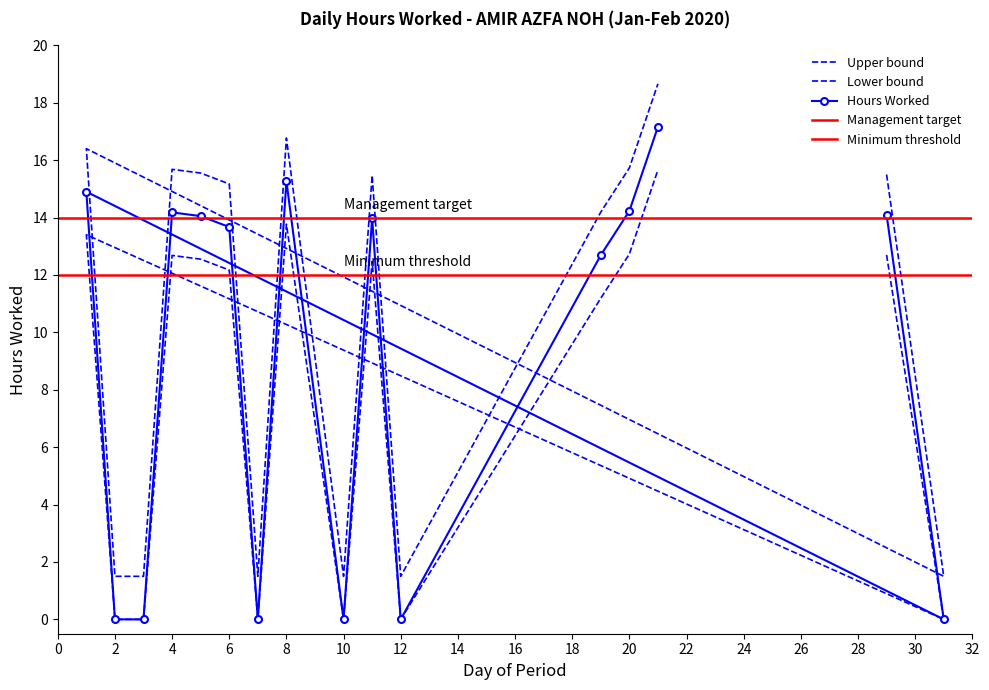

The value at 4 is 19.0. True or false?

False